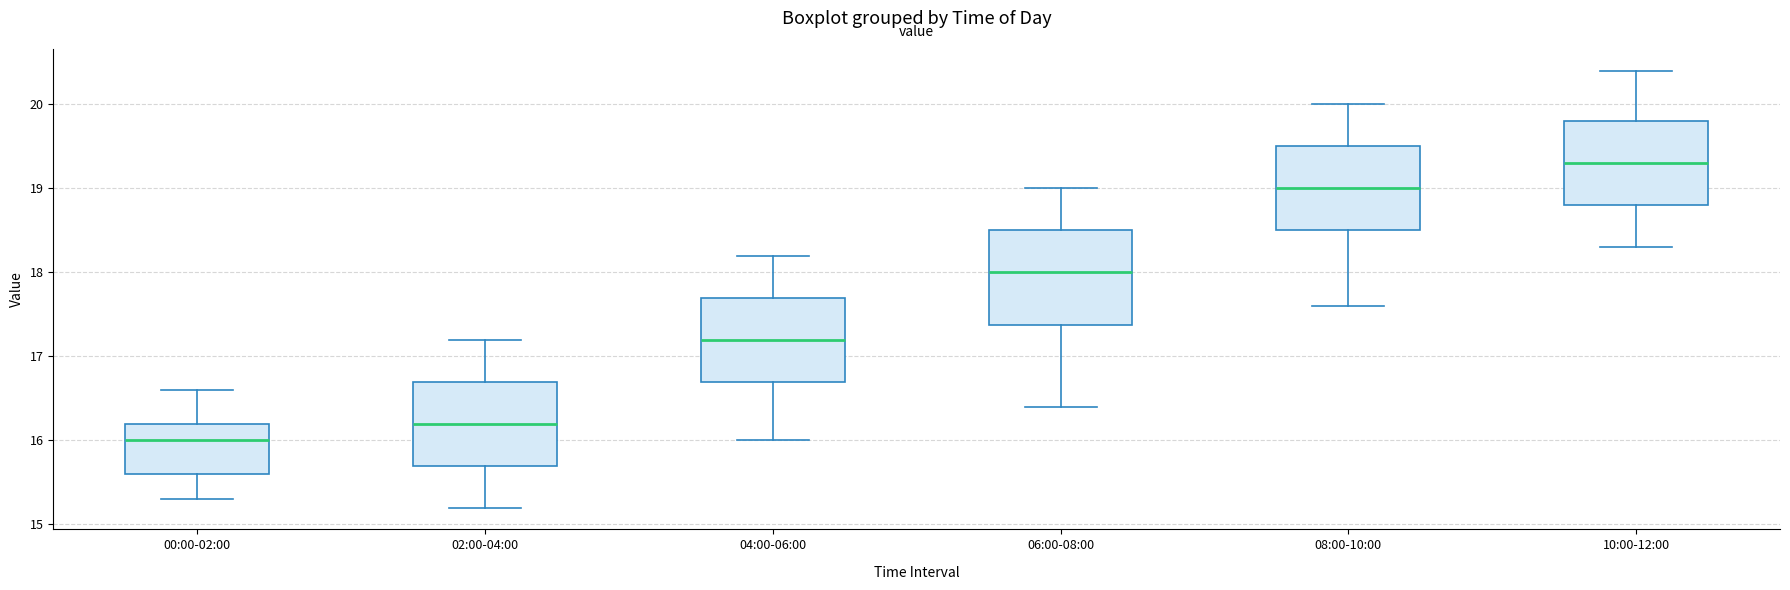

Where is the upper edge of the box for 08:00-10:00 on the y-axis? The values are not printed on the chart, so give them approximately, as read against the axis.

19.5